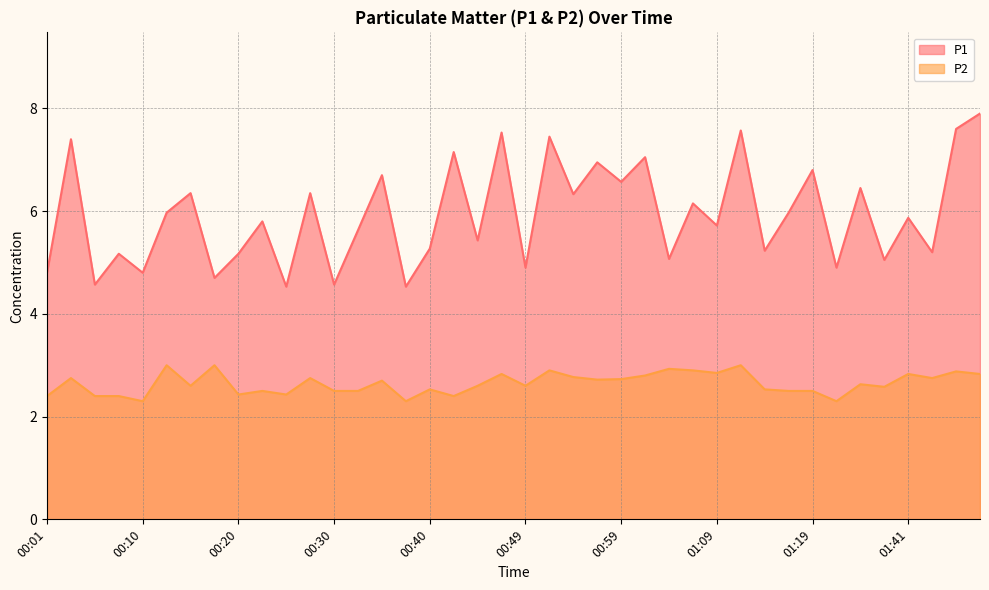

Is the value of P1 at 01:38 greater than the value of P2 at 01:19?

Yes